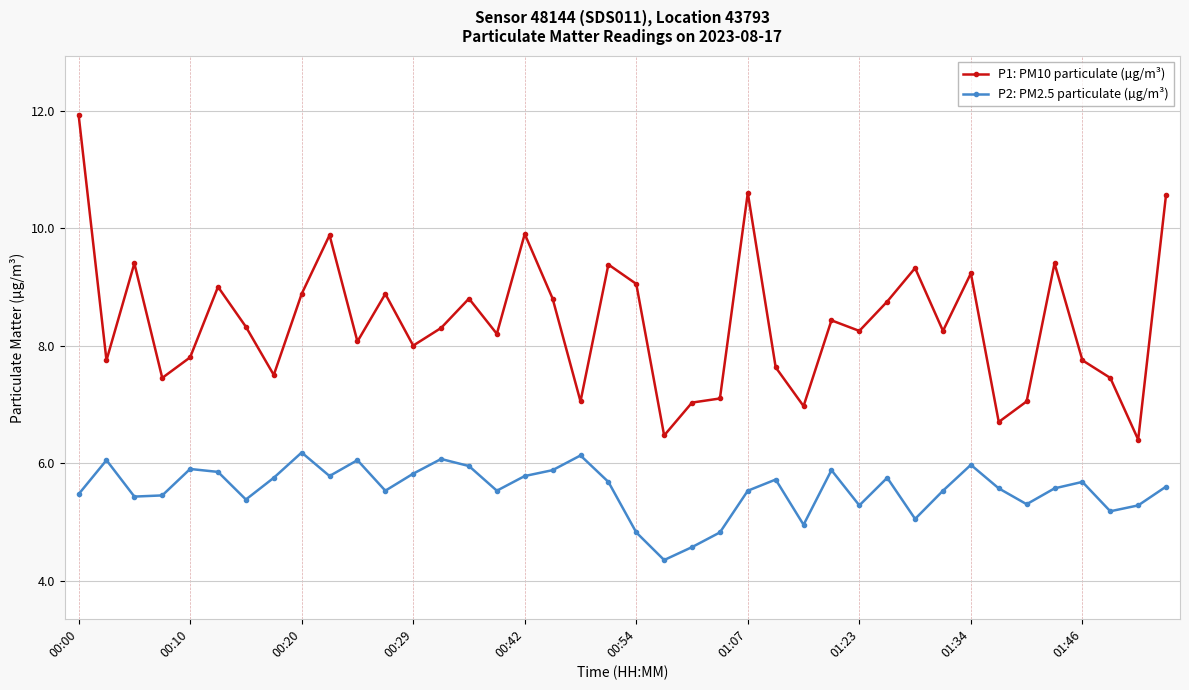

What is the sum of all P1: PM10 particulate (µg/m³) values?

335.7